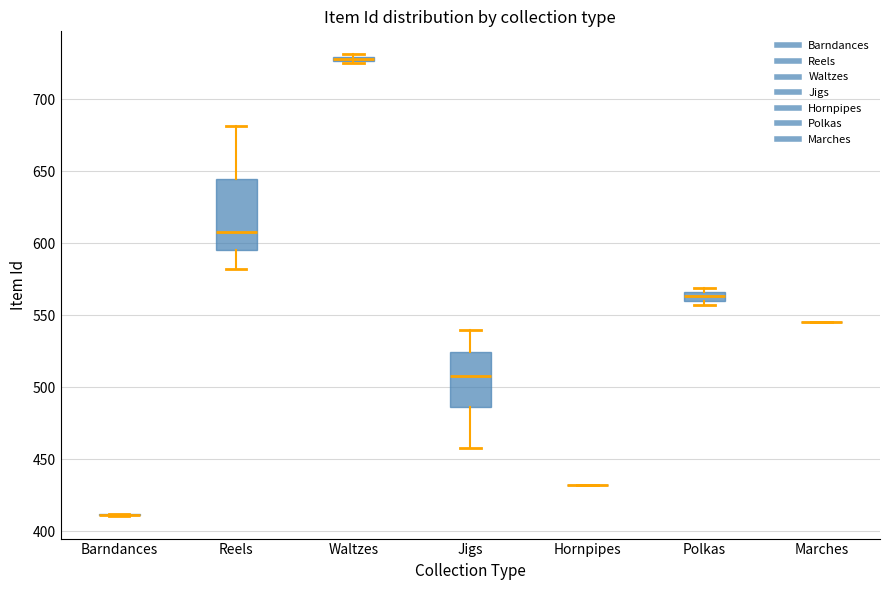

Which box is the tallest, from its lower edge to its upper edge?

Reels